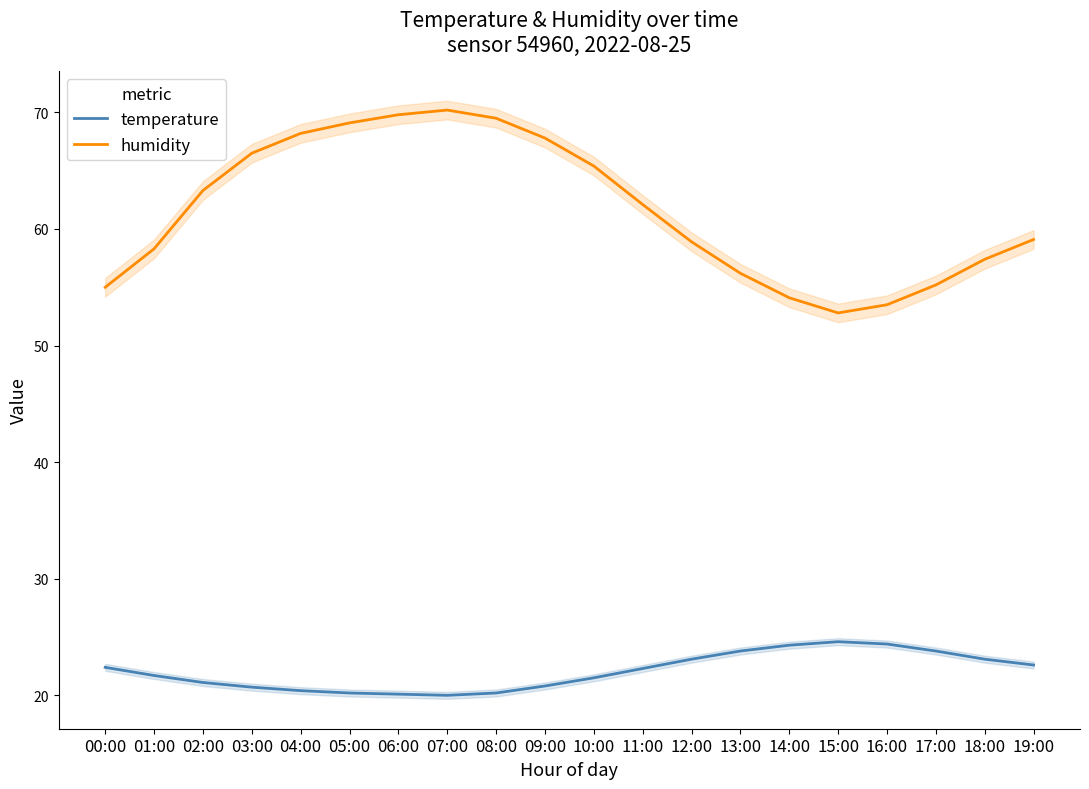

At which category is the sum across all series the highest?

07:00